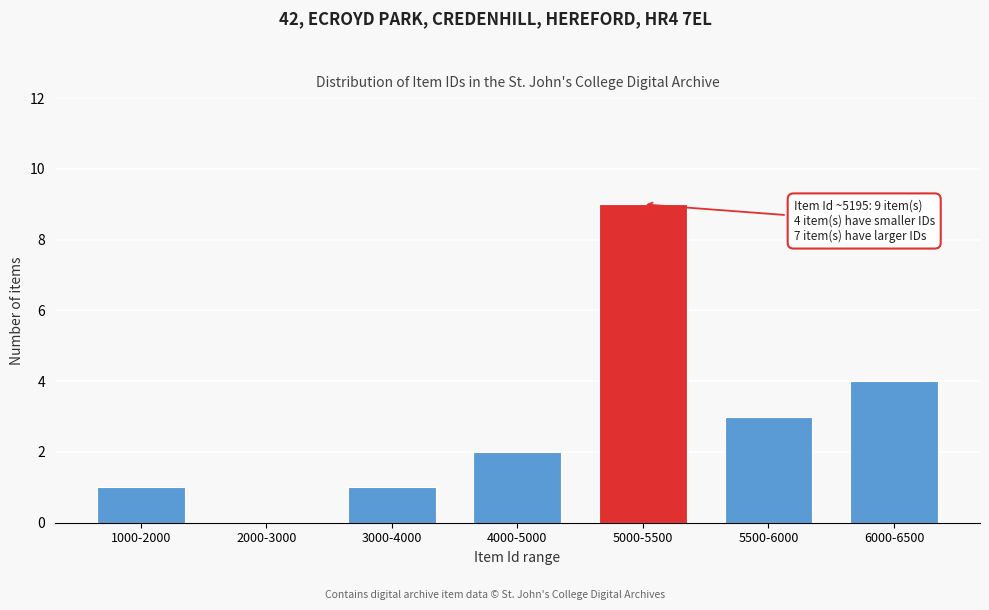

Reading left to right, extract all data points from this chart.

1000-2000=1	2000-3000=0	3000-4000=1	4000-5000=2	5000-5500=9	5500-6000=3	6000-6500=4